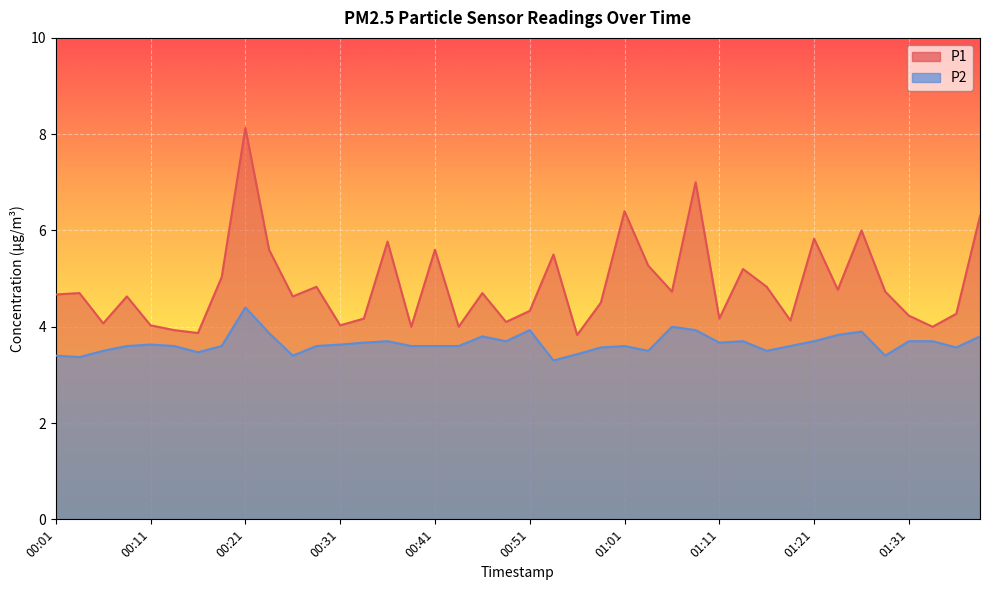

True or false: P2 and P1 intersect in this chart.

False